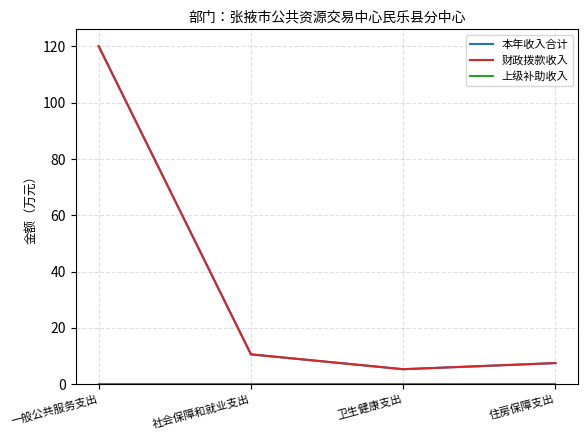

Is this an area chart (filled region under the line)?

No